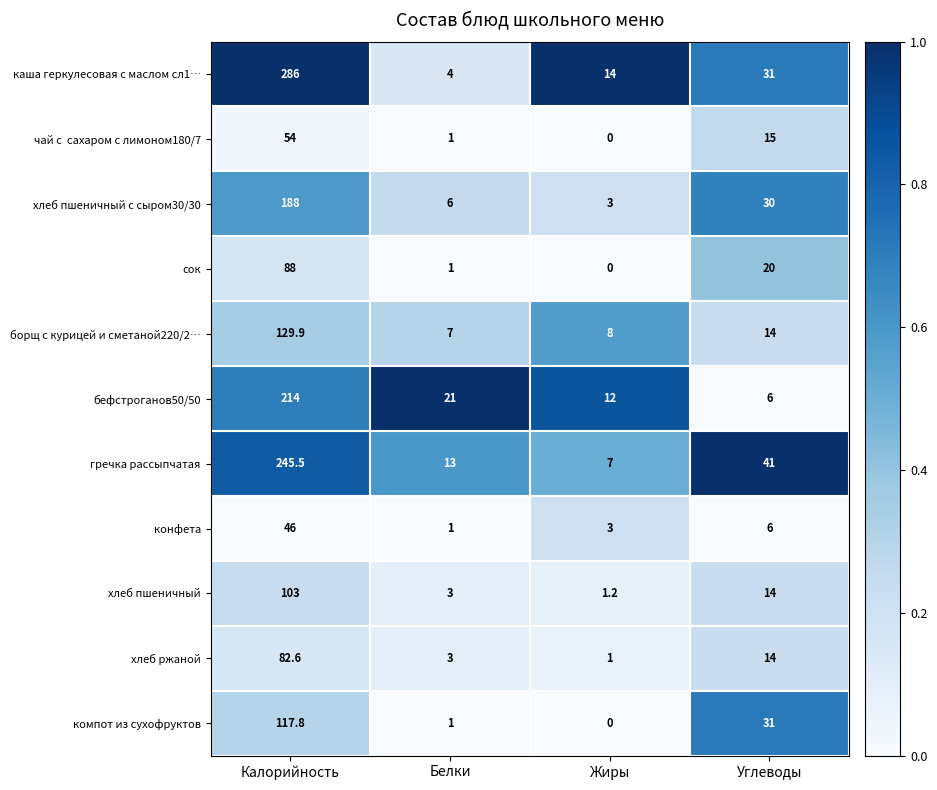

At which label does бефстроганов50/50 reach its peak?

Калорийность